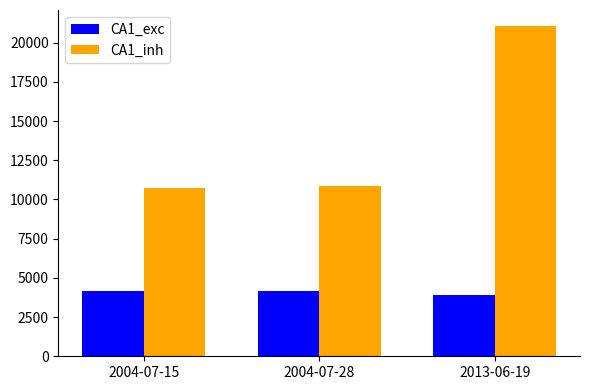

Is it true that CA1_inh equals 10854 at 2004-07-28?

True